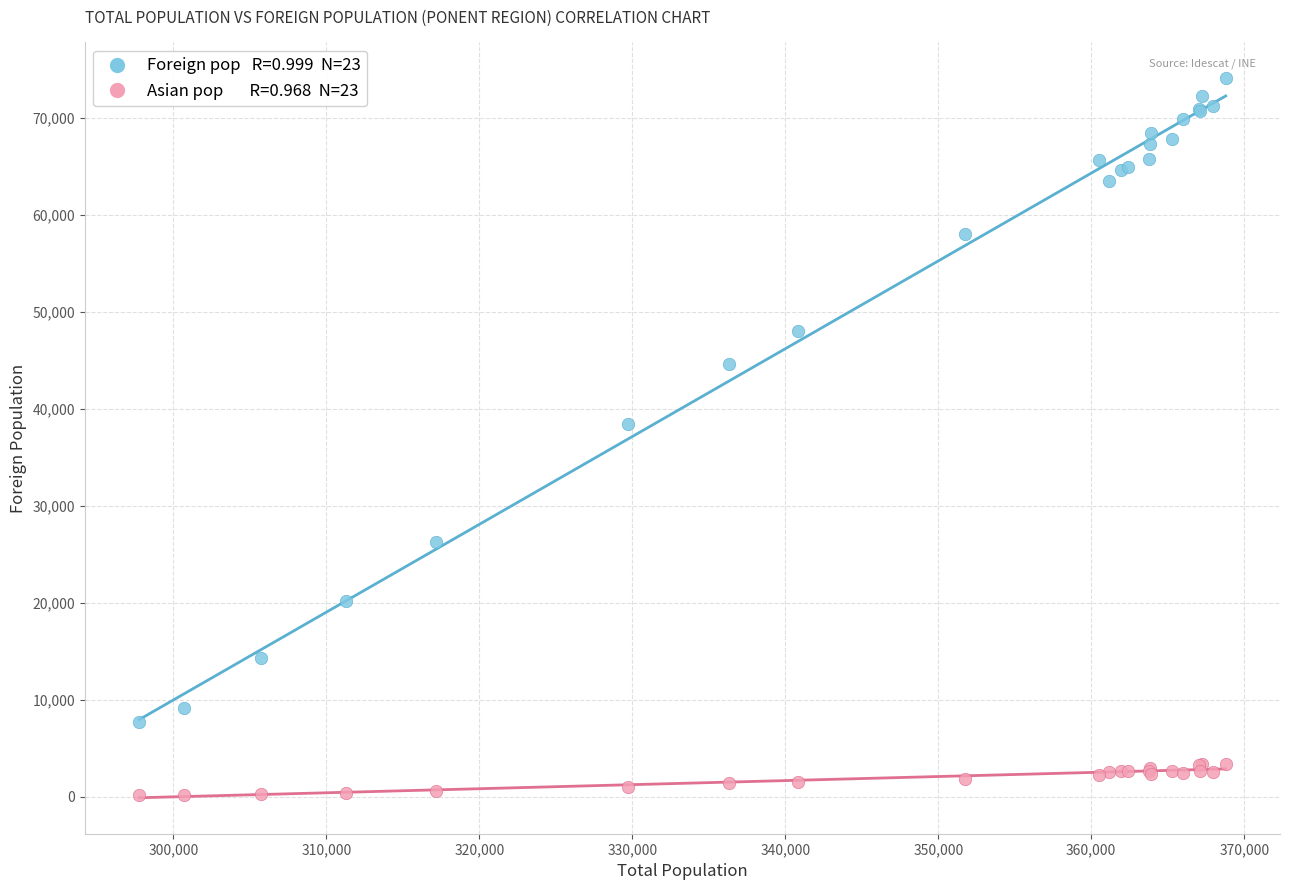

Across all series, what Y value is closest to 37115?

38409